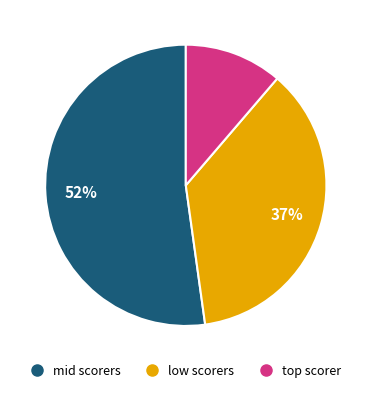

How many segments does this pie chart have?

3